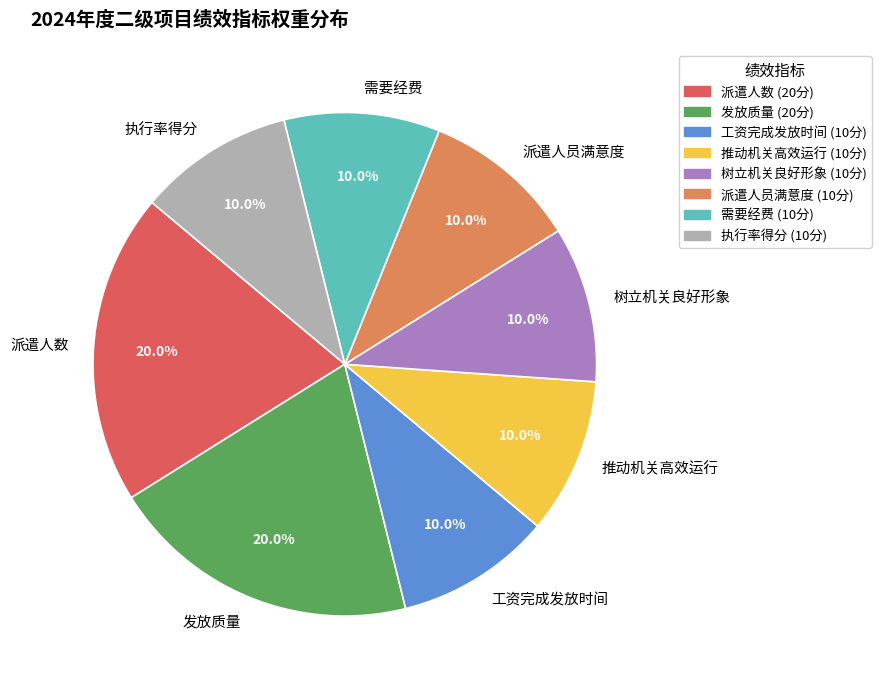

To the nearest percent, what portion does 工资完成发放时间 represent?

10%